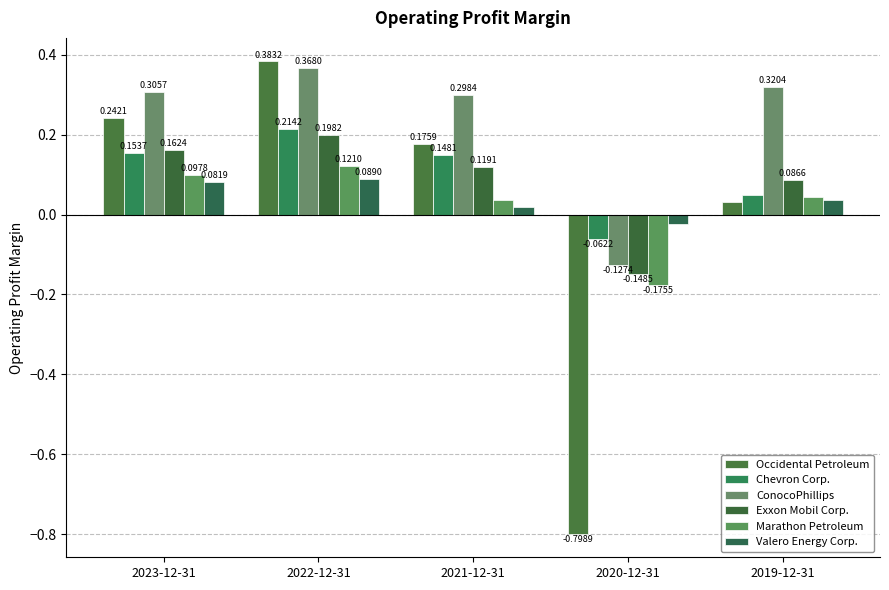

What position from the right is 2020-12-31?

2